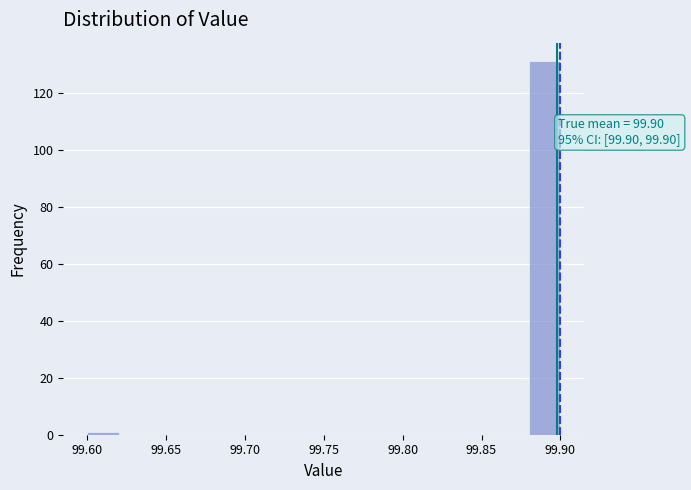

Over which range of the x-axis is the bar tallest?

99.88 to 99.90